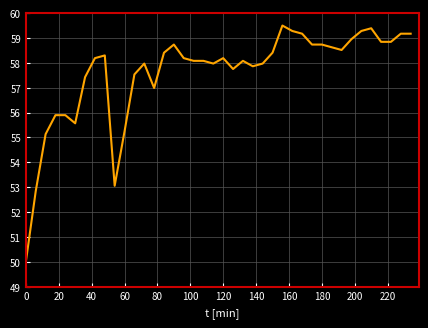

What is the difference between the maximum and minimum values?

9.5